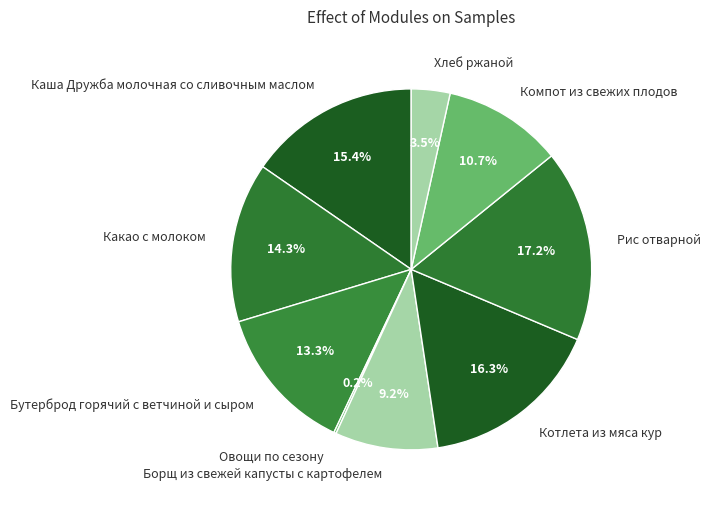

True or false: Рис отварной accounts for 17% of the total.

True